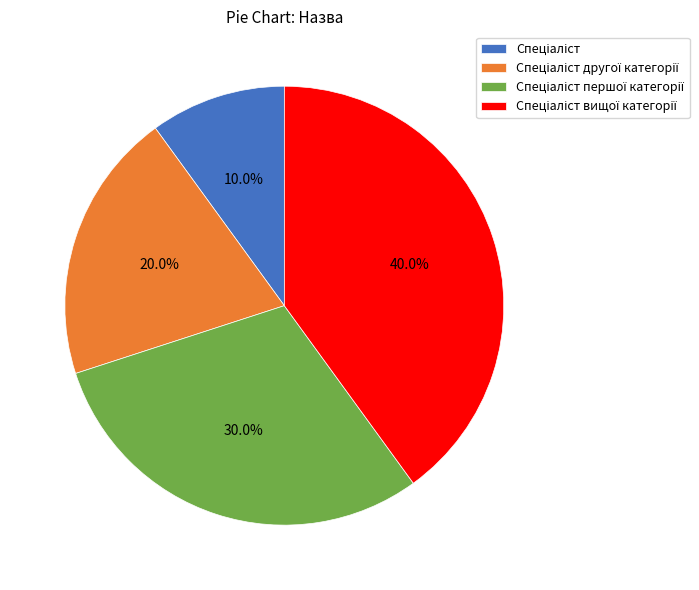

How many segments does this pie chart have?

4